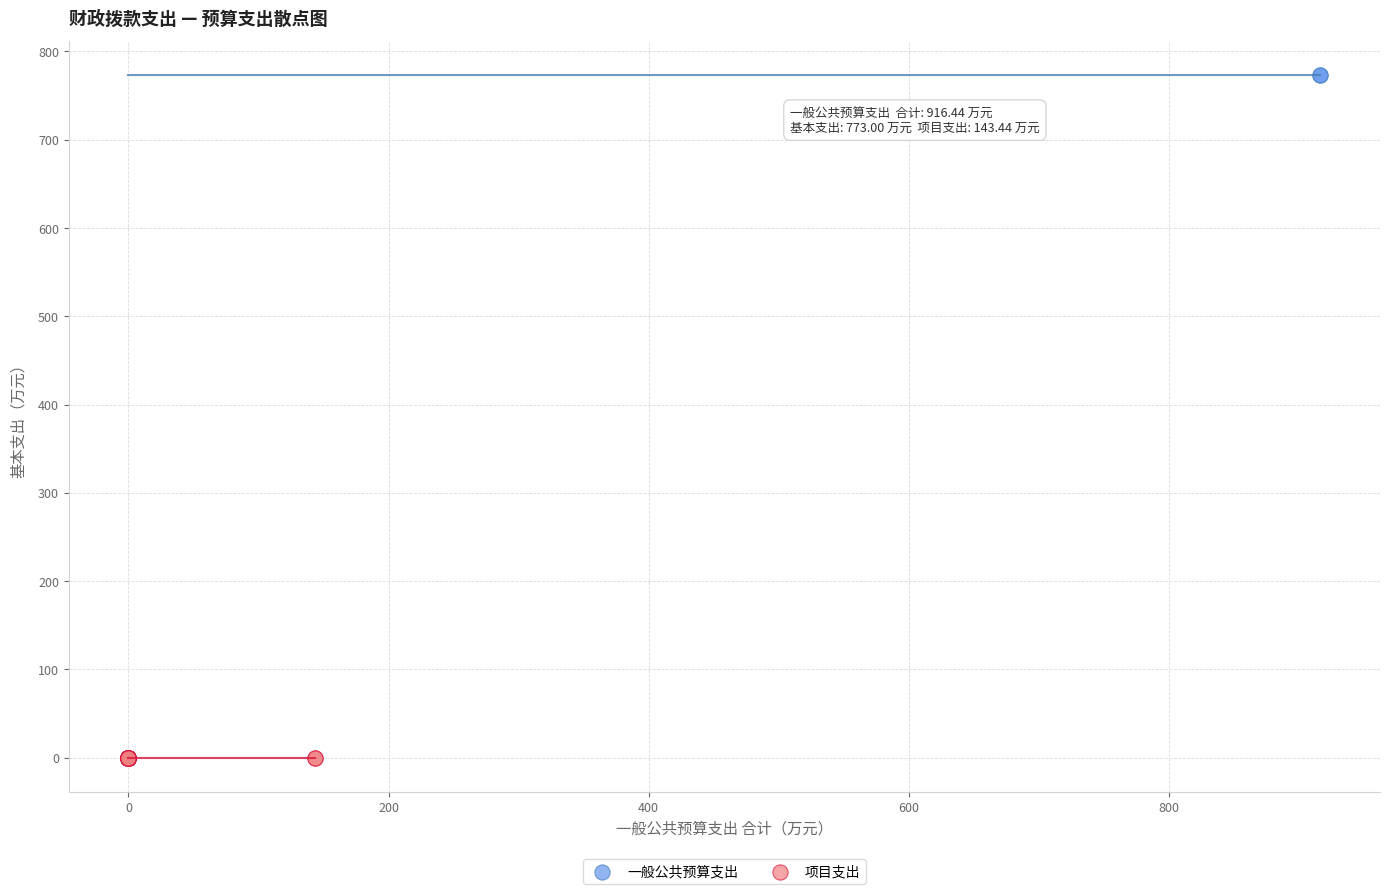

Which series contains the highest Y value?

一般公共预算支出